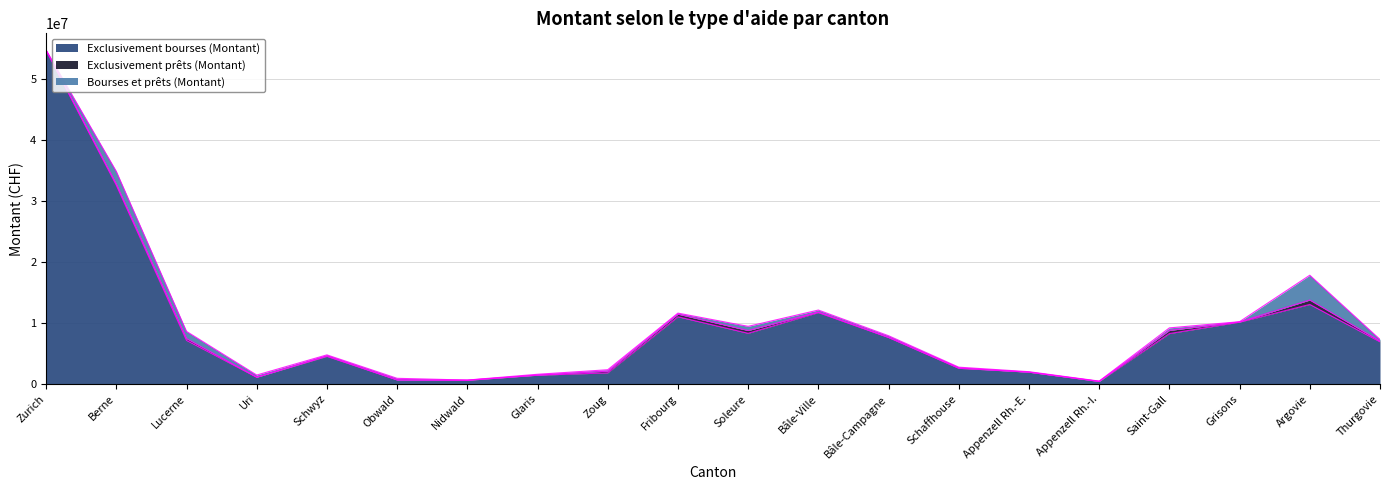

Where is the first local maximum for Exclusivement prêts (Montant)?

Lucerne